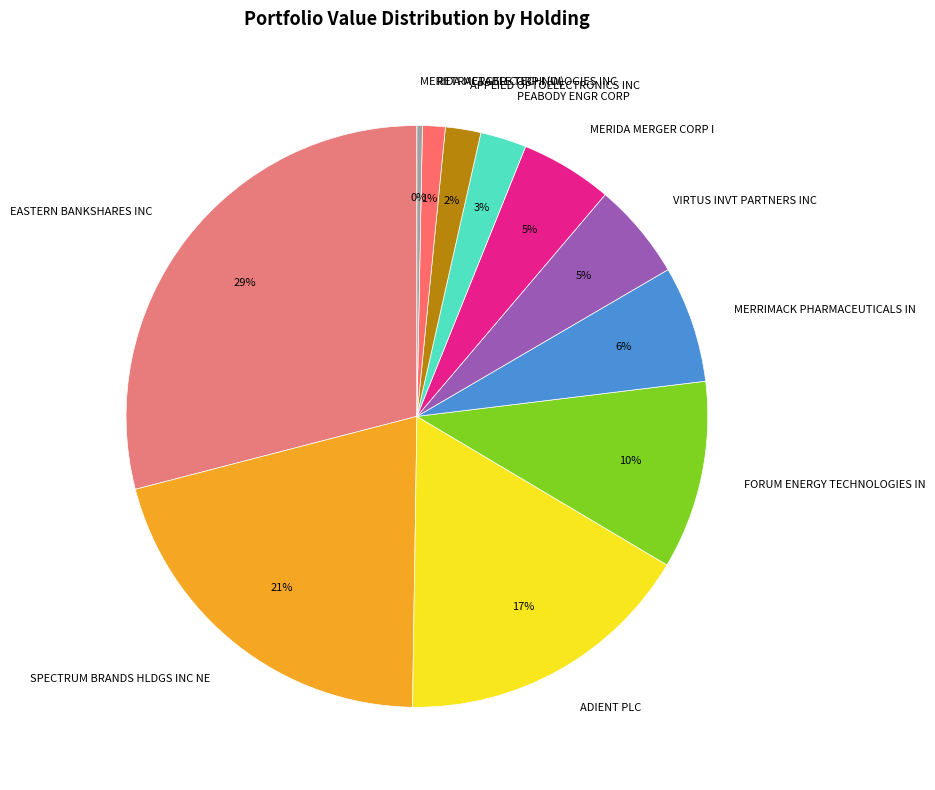

To the nearest percent, what is the difference between the largest and smallest slice percentages?

29%